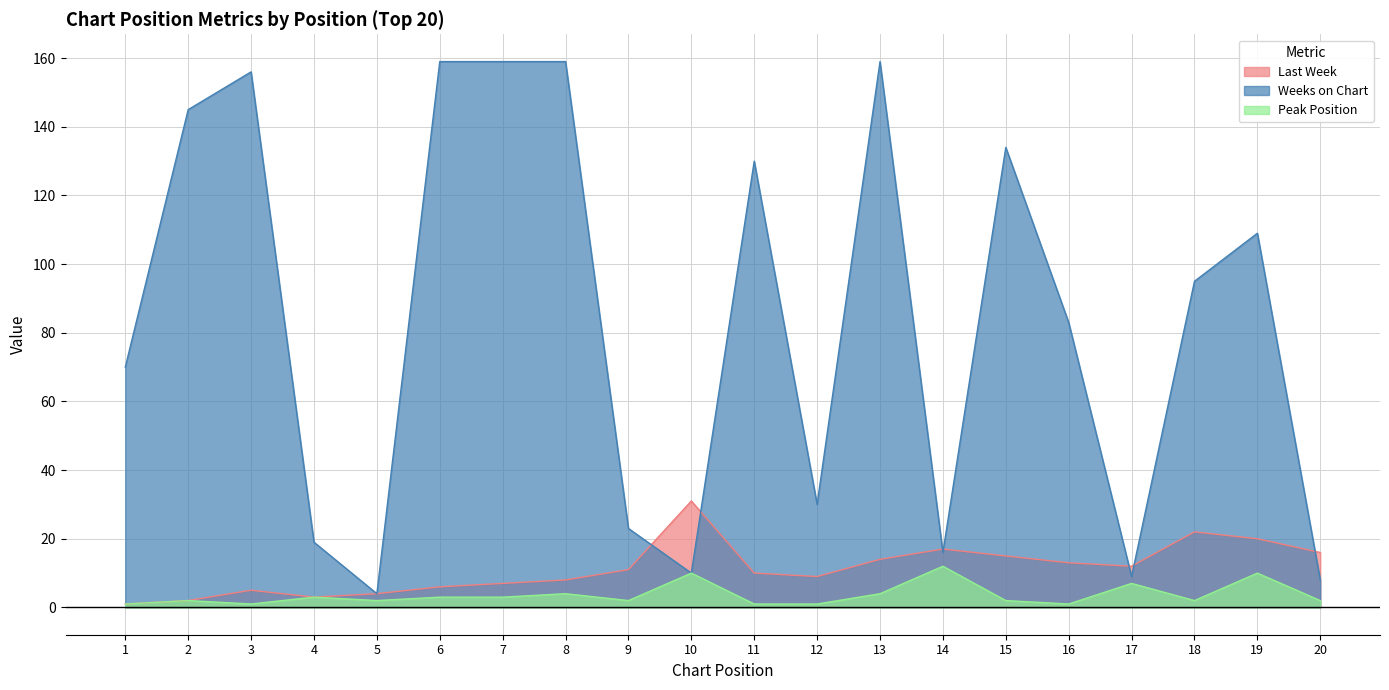

Is the value of Last Week at 1 greater than the value of Weeks on Chart at 12?

No